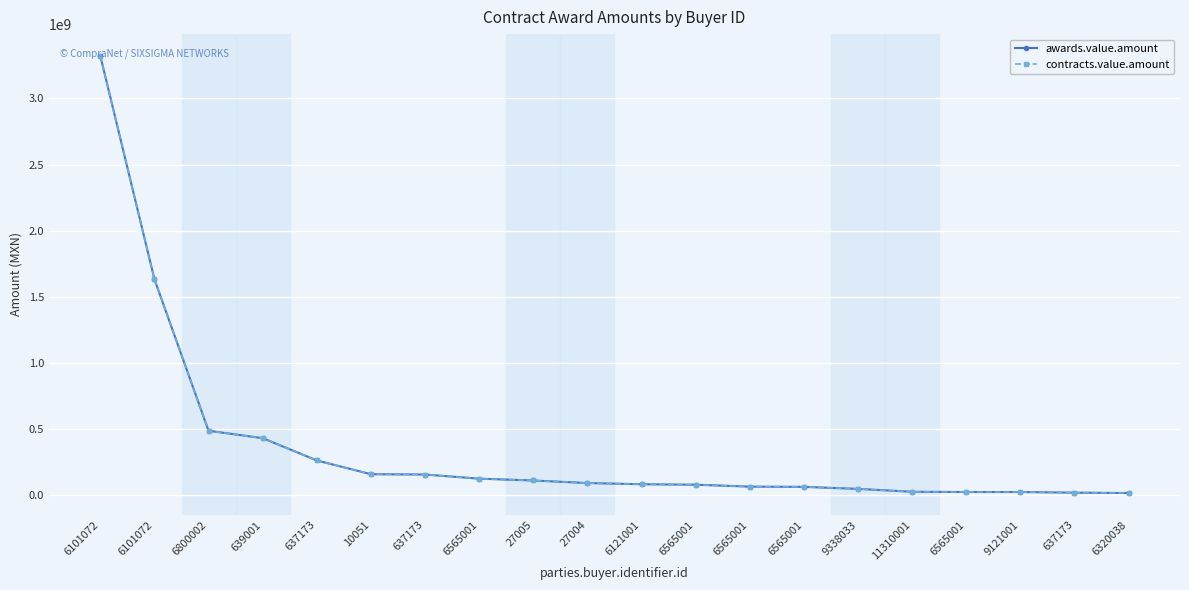

Is this an area chart (filled region under the line)?

No